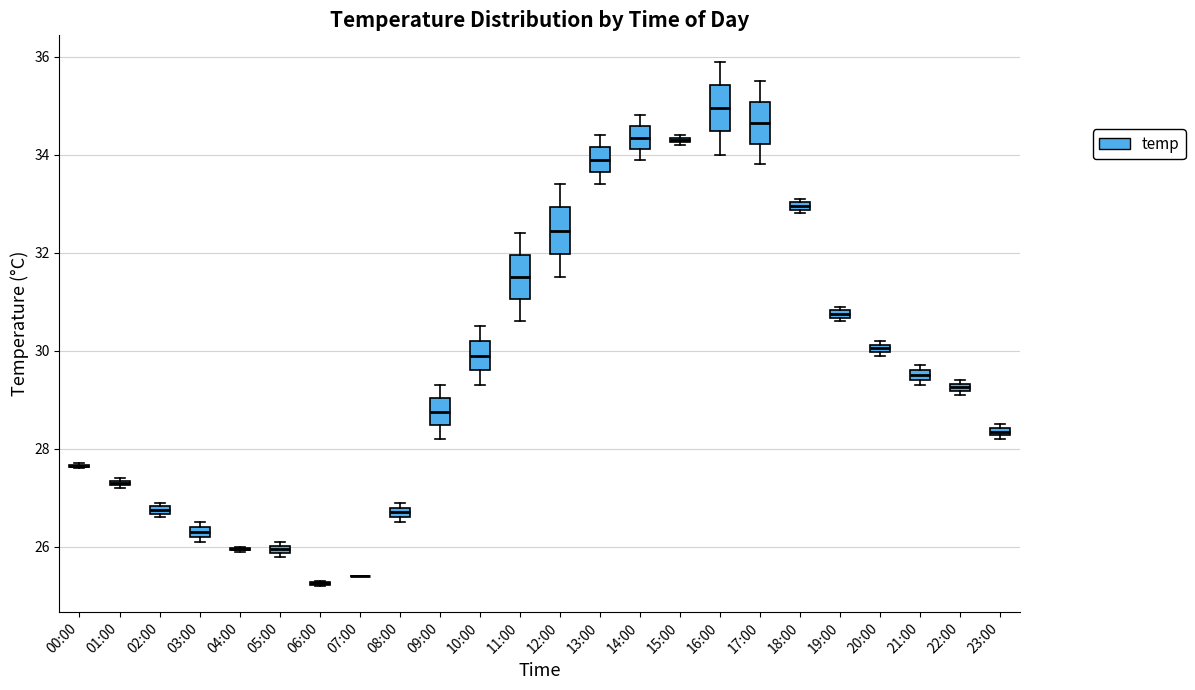

Where does the lower whisker of the box for 13:00 end on the y-axis? The values are not printed on the chart, so give them approximately, as read against the axis.

33.4